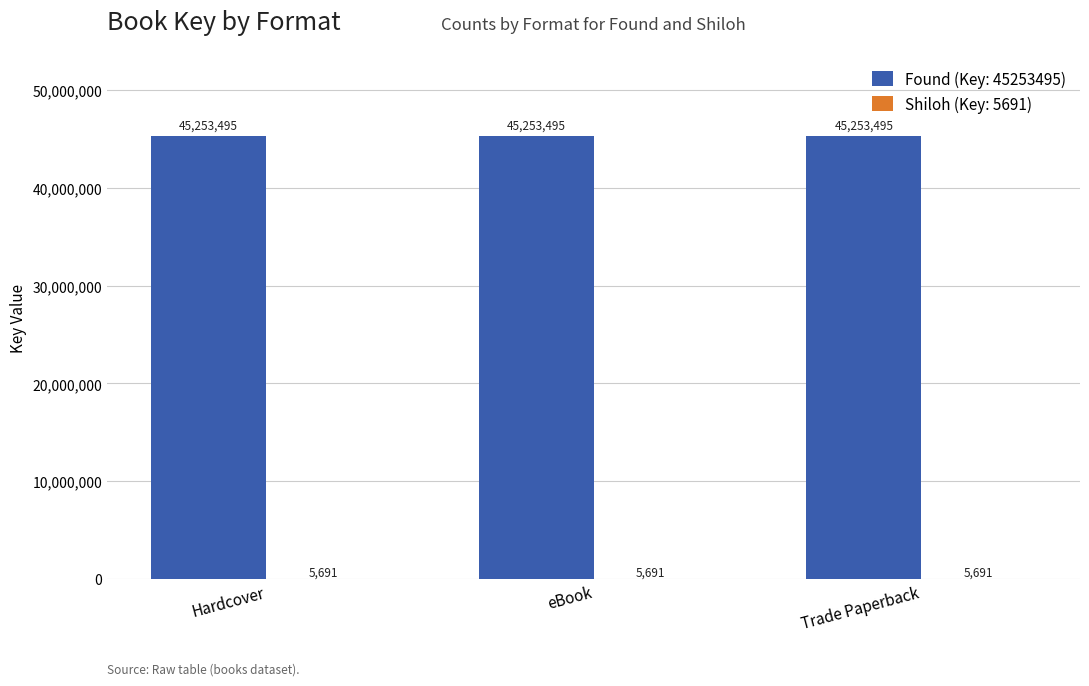

What is the sum of the Found (Key: 45253495) values at Hardcover and eBook?

90506990